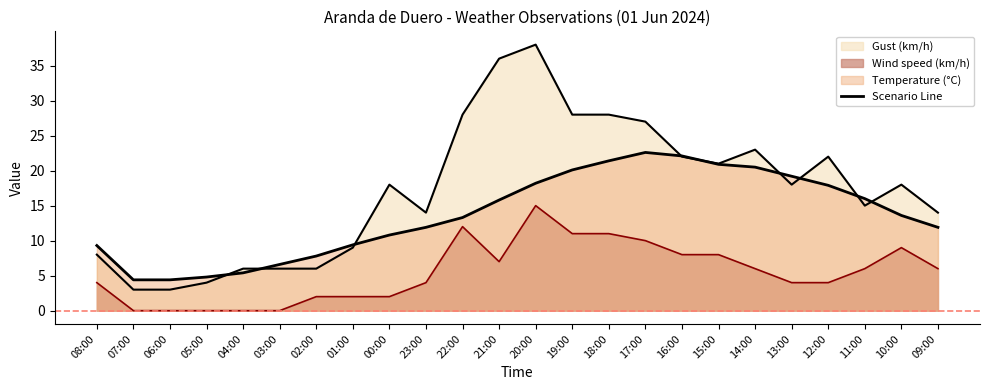

What is the value of the 23rd point from the left?

13.6